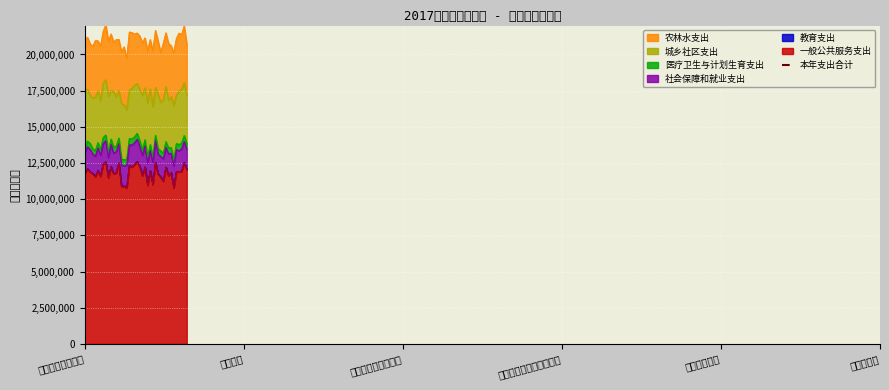

What value does the data have at 城乡社区支出?

3842945.5